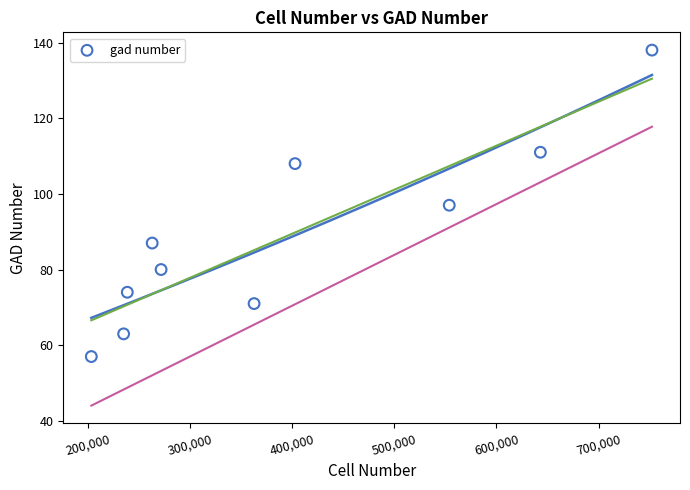

What is the range of X values (max minus min)?

548752